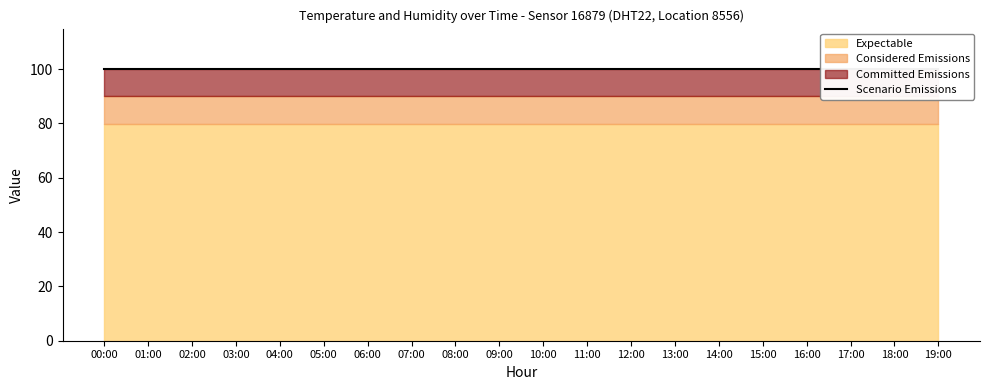

What is the sum of all humidity values?

1998.0